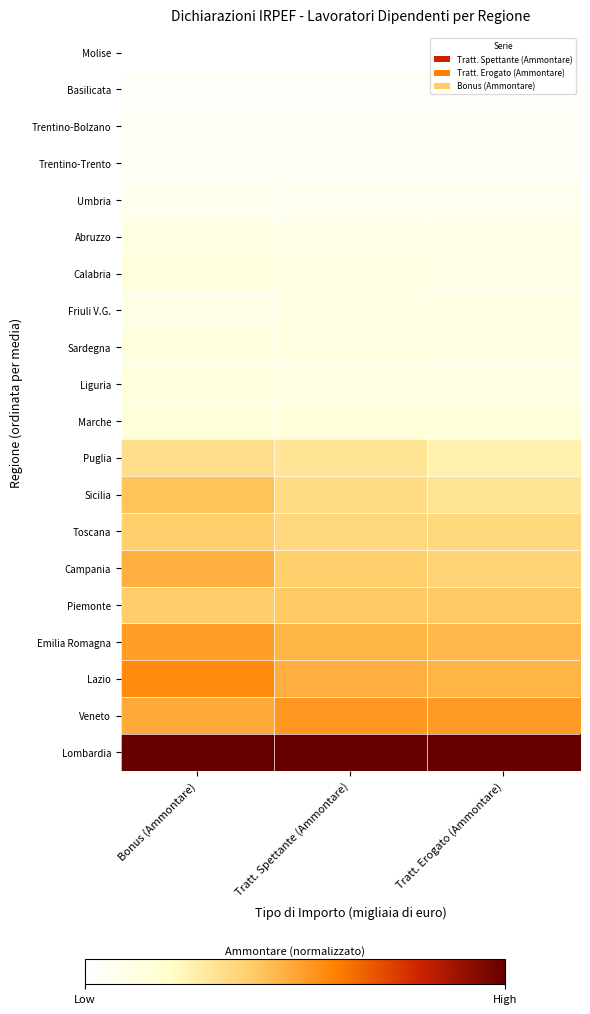

Reading right to left, list all the values displayed in this chart.

Molise: Tratt. Erogato (Ammontare)=0.0	Tratt. Spettante (Ammontare)=0.0	Bonus (Ammontare)=0.0
Basilicata: Tratt. Erogato (Ammontare)=0.0	Tratt. Spettante (Ammontare)=0.0	Bonus (Ammontare)=0.0
Trentino-Bolzano: Tratt. Erogato (Ammontare)=0.0	Tratt. Spettante (Ammontare)=0.0	Bonus (Ammontare)=0.0
Trentino-Trento: Tratt. Erogato (Ammontare)=0.0	Tratt. Spettante (Ammontare)=0.0	Bonus (Ammontare)=0.0
Umbria: Tratt. Erogato (Ammontare)=0.1	Tratt. Spettante (Ammontare)=0.1	Bonus (Ammontare)=0.1
Abruzzo: Tratt. Erogato (Ammontare)=0.1	Tratt. Spettante (Ammontare)=0.1	Bonus (Ammontare)=0.1
Calabria: Tratt. Erogato (Ammontare)=0.1	Tratt. Spettante (Ammontare)=0.1	Bonus (Ammontare)=0.1
Friuli V.G.: Tratt. Erogato (Ammontare)=0.1	Tratt. Spettante (Ammontare)=0.1	Bonus (Ammontare)=0.1
Sardegna: Tratt. Erogato (Ammontare)=0.1	Tratt. Spettante (Ammontare)=0.1	Bonus (Ammontare)=0.1
Liguria: Tratt. Erogato (Ammontare)=0.1	Tratt. Spettante (Ammontare)=0.1	Bonus (Ammontare)=0.1
Marche: Tratt. Erogato (Ammontare)=0.1	Tratt. Spettante (Ammontare)=0.1	Bonus (Ammontare)=0.1
Puglia: Tratt. Erogato (Ammontare)=0.3	Tratt. Spettante (Ammontare)=0.3	Bonus (Ammontare)=0.3
Sicilia: Tratt. Erogato (Ammontare)=0.3	Tratt. Spettante (Ammontare)=0.3	Bonus (Ammontare)=0.4
Toscana: Tratt. Erogato (Ammontare)=0.4	Tratt. Spettante (Ammontare)=0.4	Bonus (Ammontare)=0.4
Campania: Tratt. Erogato (Ammontare)=0.4	Tratt. Spettante (Ammontare)=0.4	Bonus (Ammontare)=0.5
Piemonte: Tratt. Erogato (Ammontare)=0.4	Tratt. Spettante (Ammontare)=0.4	Bonus (Ammontare)=0.4
Emilia Romagna: Tratt. Erogato (Ammontare)=0.5	Tratt. Spettante (Ammontare)=0.5	Bonus (Ammontare)=0.5
Lazio: Tratt. Erogato (Ammontare)=0.5	Tratt. Spettante (Ammontare)=0.5	Bonus (Ammontare)=0.6
Veneto: Tratt. Erogato (Ammontare)=0.5	Tratt. Spettante (Ammontare)=0.5	Bonus (Ammontare)=0.5
Lombardia: Tratt. Erogato (Ammontare)=1.0	Tratt. Spettante (Ammontare)=1.0	Bonus (Ammontare)=1.0